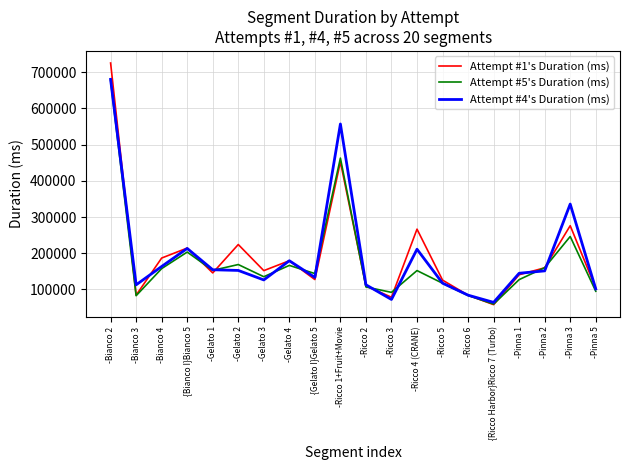

True or false: Attempt #1's Duration (ms) and Attempt #5's Duration (ms) cross at least once.

True